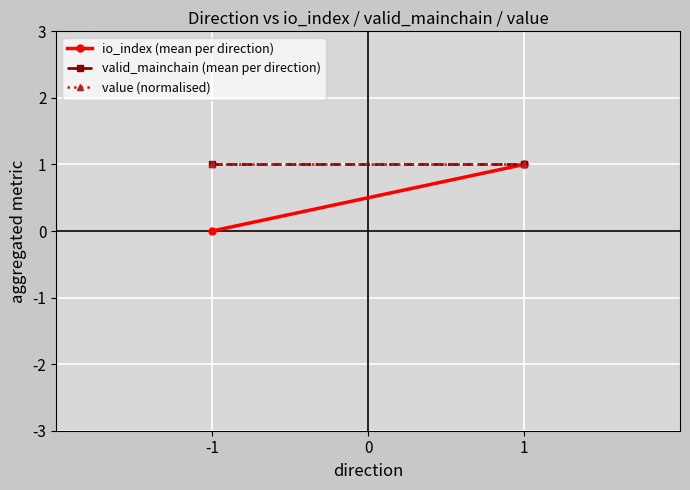

Is the value of io_index (mean per direction) at 1 greater than the value of valid_mainchain (mean per direction) at -1?

No